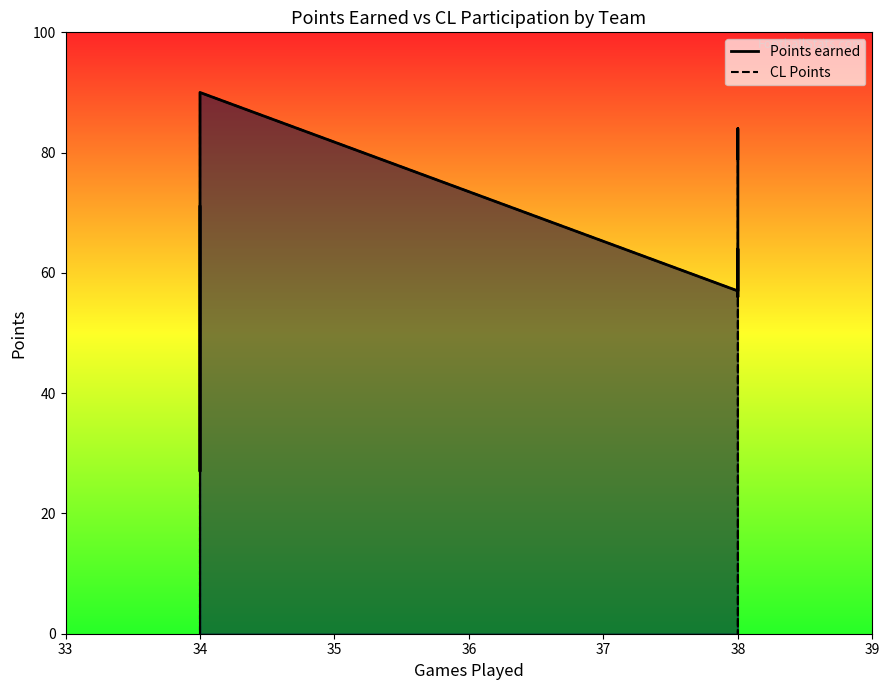

At how many categories does at least one series exceed 9?

9